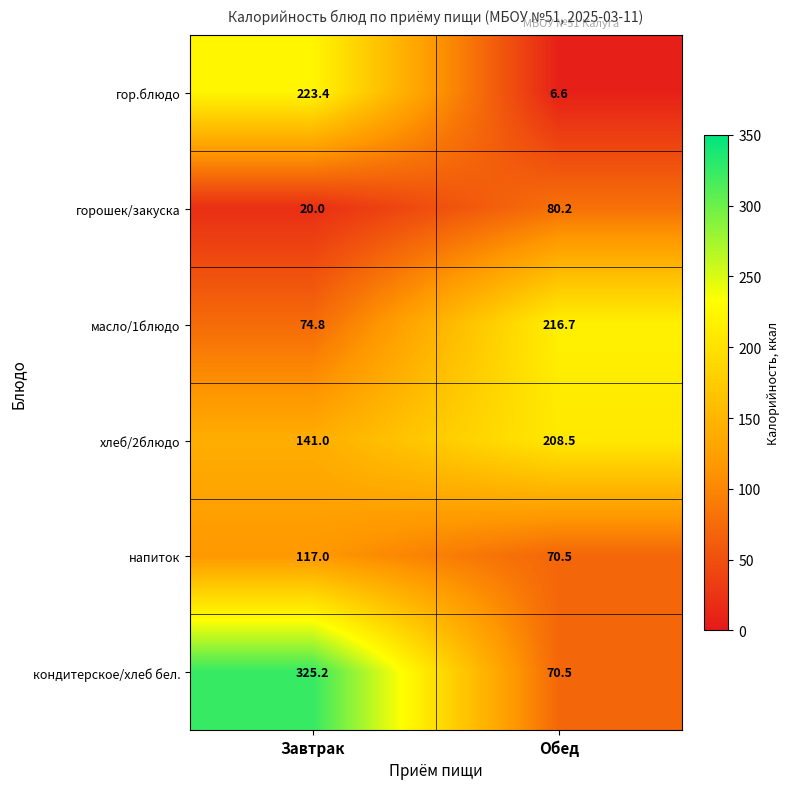

Where does the масло/1блюдо series first go above 216?

Обед